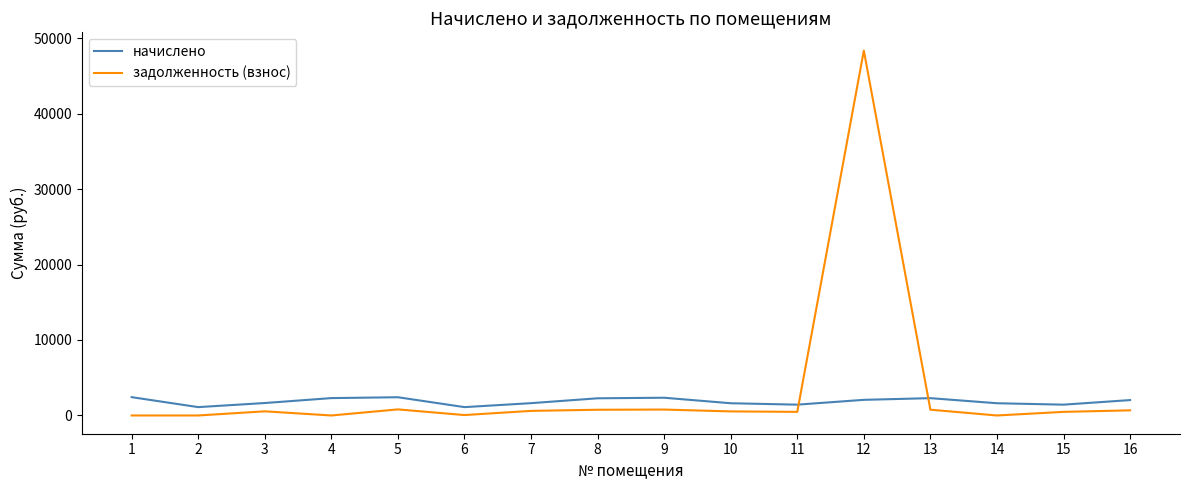

Rank the series by their maximum value, from lowest to highest.

начислено, задолженность (взнос)